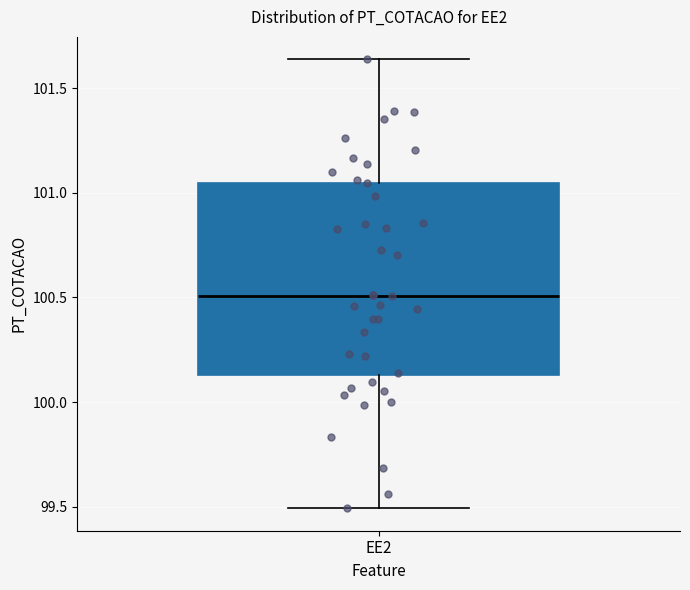

Read this box plot against the y-axis: the position of the median line, the range covered by the box, and the ends of both whiskers. The values are not printed on the chart, so give them approximately, as read against the axis.

median 100.50, box 100.15 to 101.05, whiskers 99.50 to 101.65